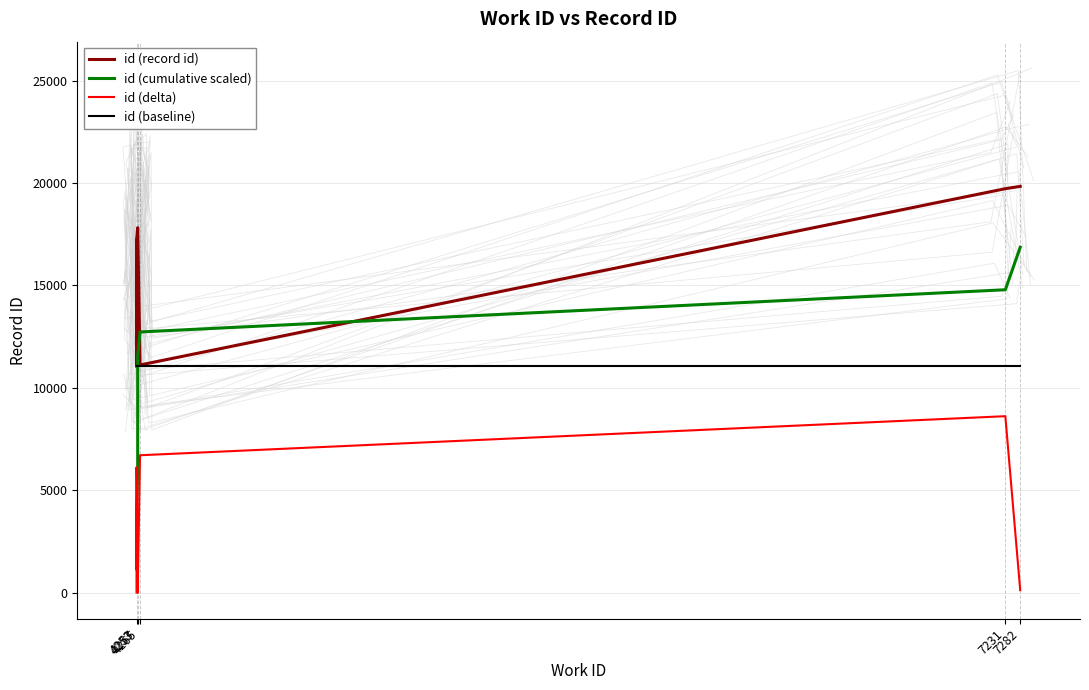

How many categories are shown in the chart?

10